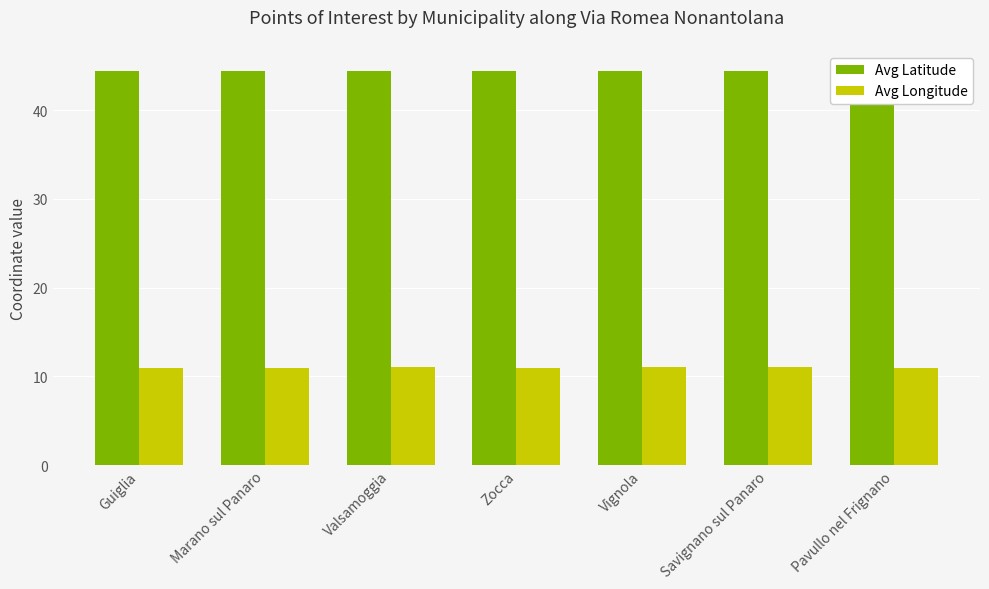

Is it true that Avg Latitude equals 44.5 at Savignano sul Panaro?

True